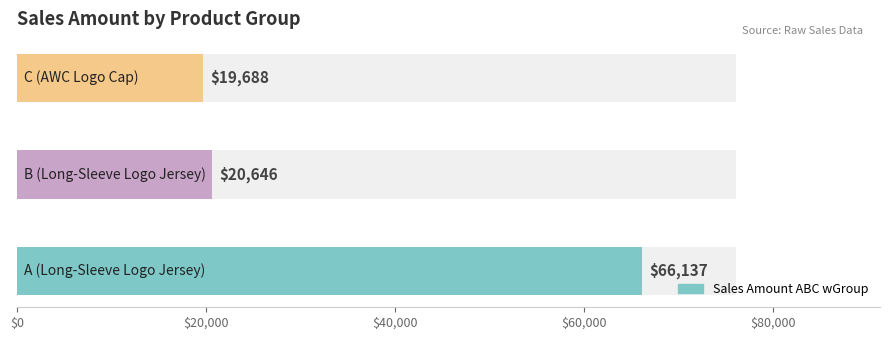

How many data points are less than 20645?

1